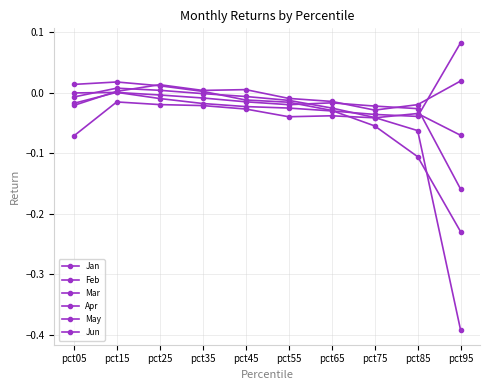

Count the number of data series in this chart.

6